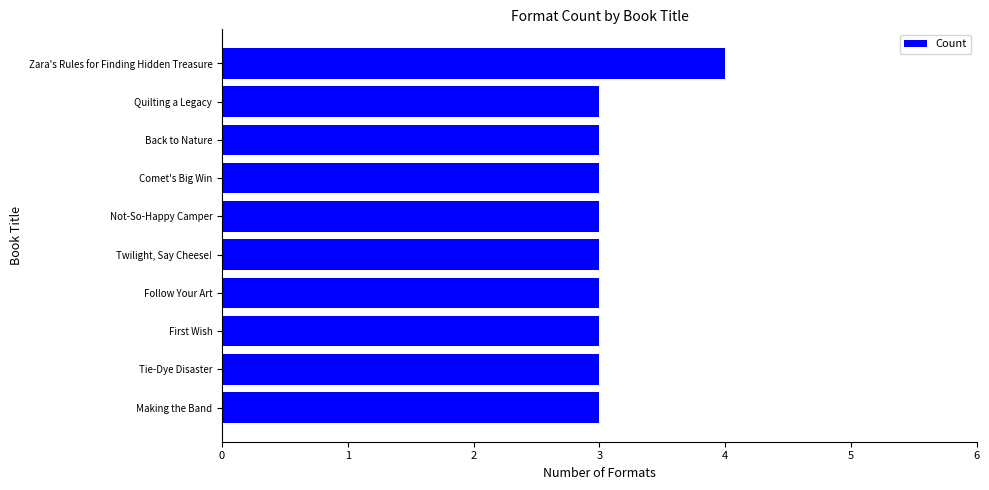

Reading bottom to top, transcribe all the data shown in this chart.

Making the Band=3	Tie-Dye Disaster=3	First Wish=3	Follow Your Art=3	Twilight, Say Cheese!=3	Not-So-Happy Camper=3	Comet's Big Win=3	Back to Nature=3	Quilting a Legacy=3	Zara's Rules for Finding Hidden Treasure=4